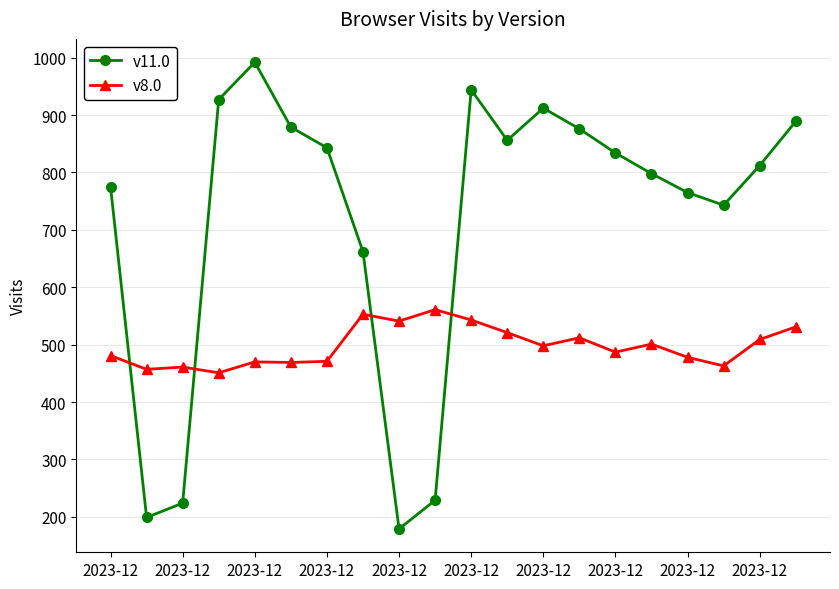

At how many categories does at least one series exceed 785?

12